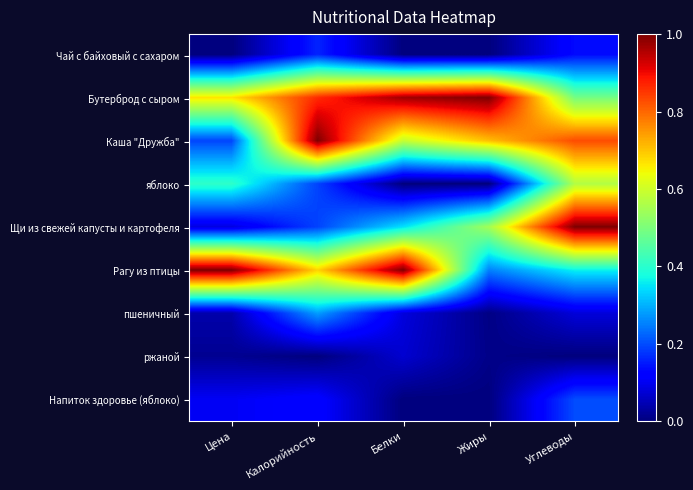

Between Жиры and Цена, which is larger?

Жиры